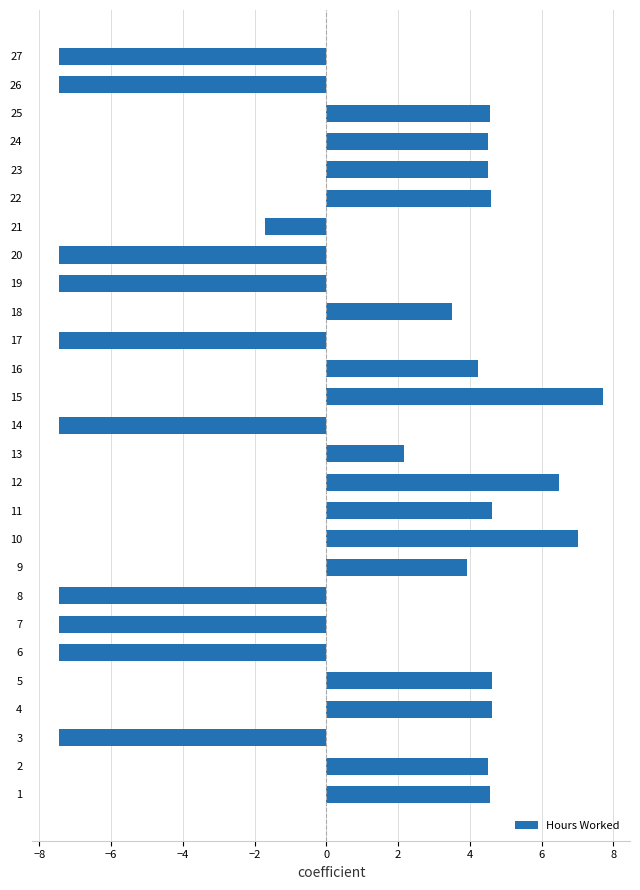

What is the sum of the values at 16 and 3?

-3.2